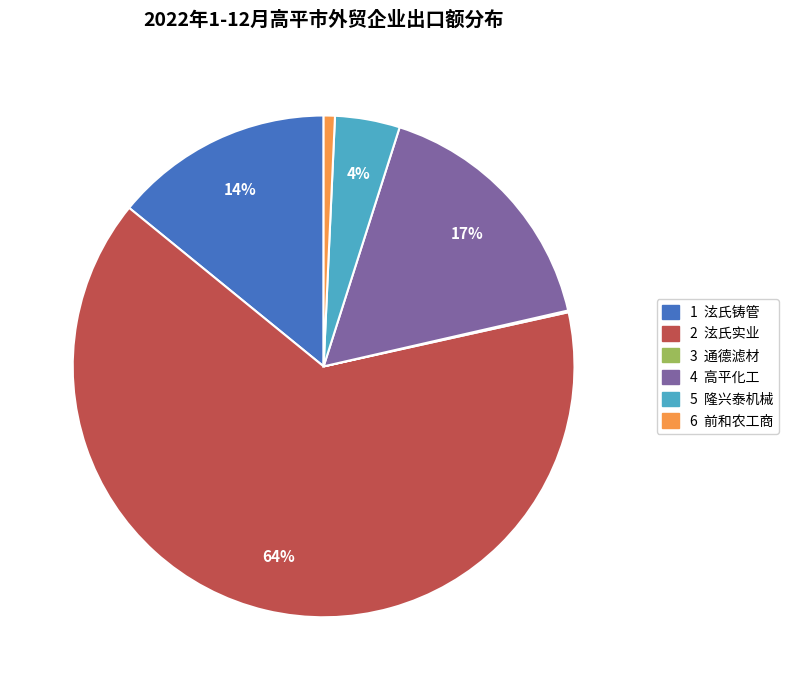

To the nearest percent, what is the difference between the largest and smallest slice percentages?

64%